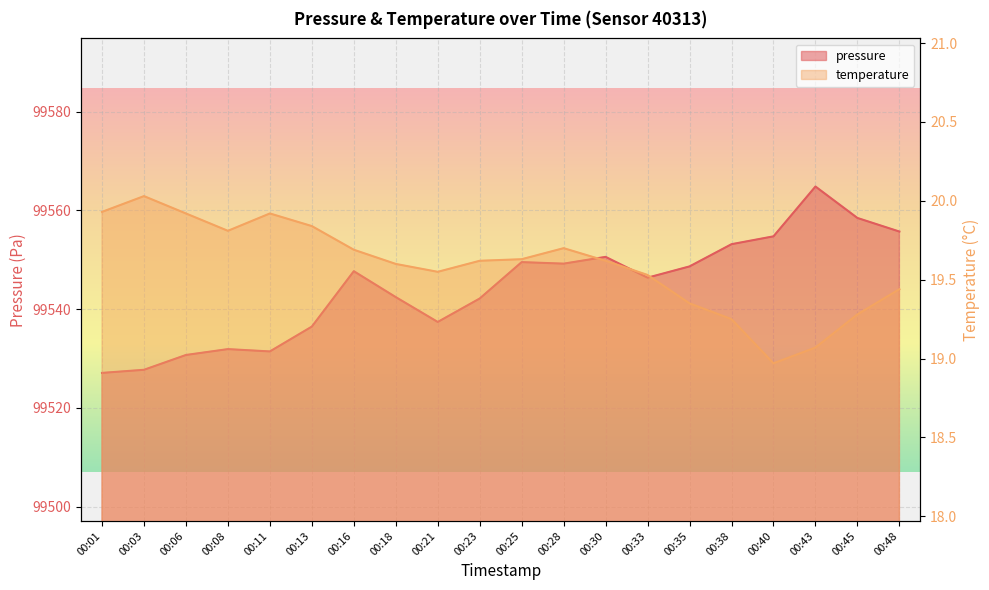

True or false: pressure and temperature cross at least once.

False